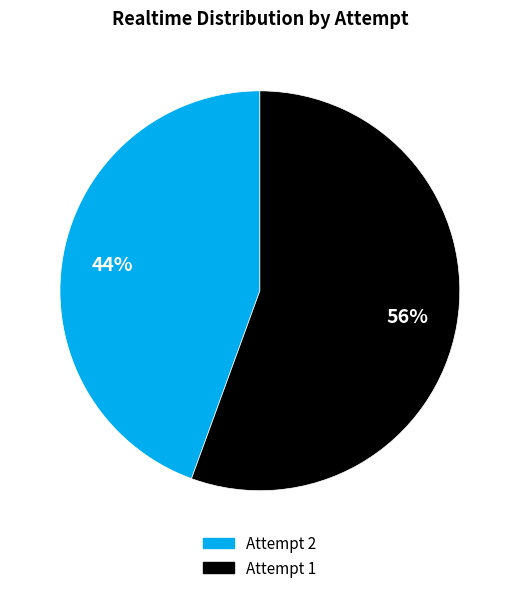

To the nearest percent, what is the combined percentage of Attempt 2 and Attempt 1?

100%